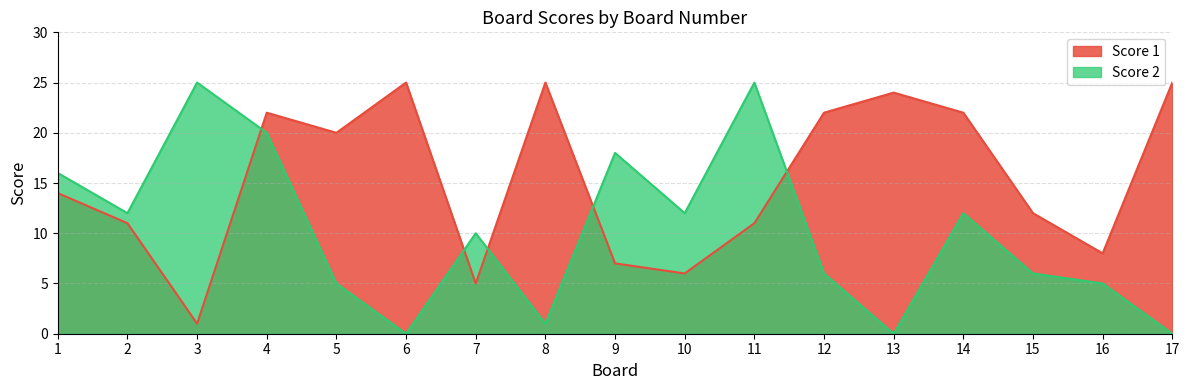

Which series has the largest total across all categories?

Score 1